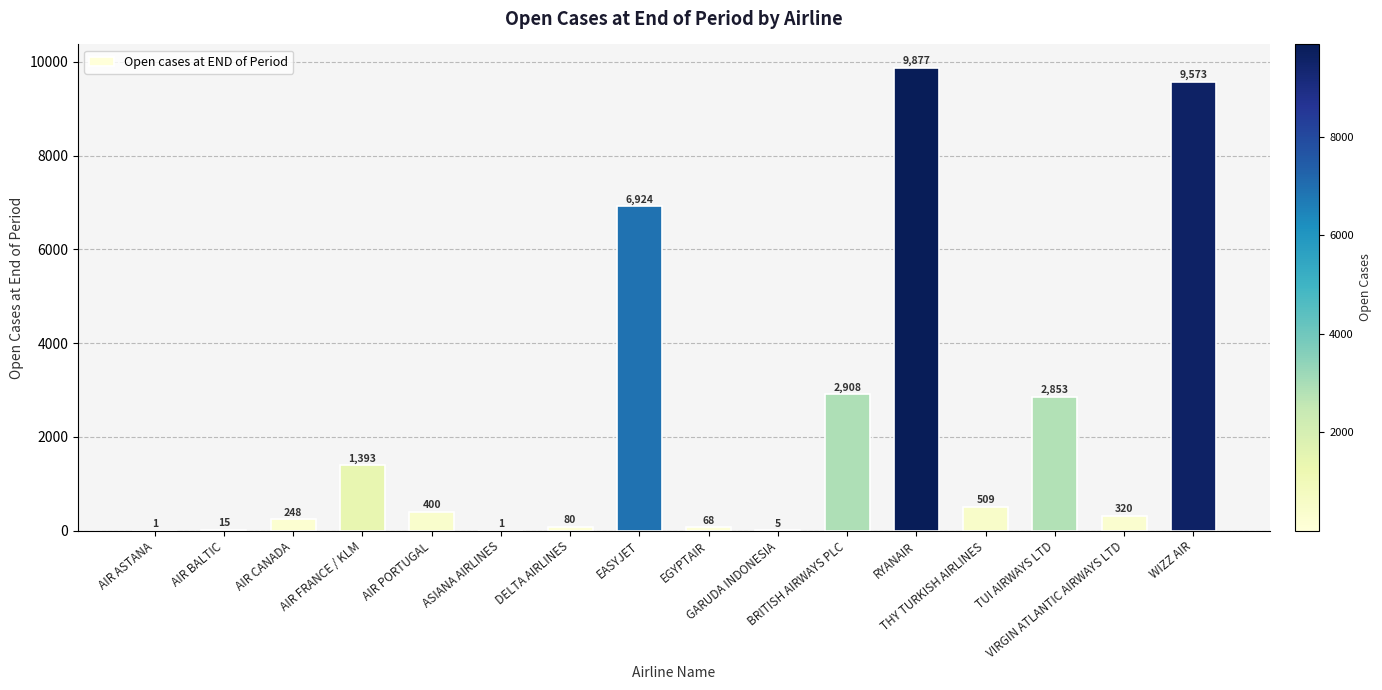

What is the greatest value displayed?

9877